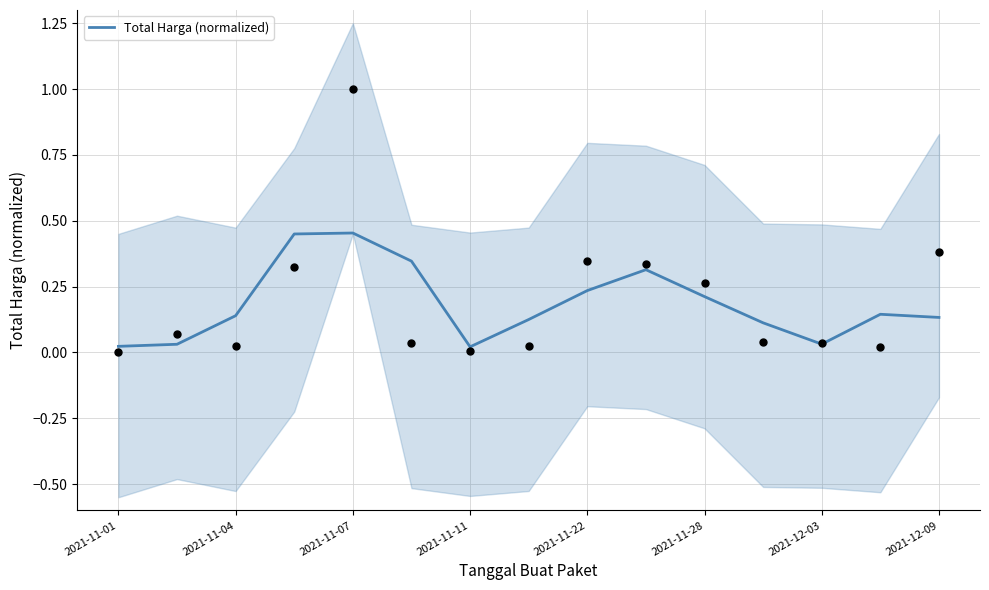

Is it true that Total Harga (normalized) equals 0.2 at 2021-12-09?

False